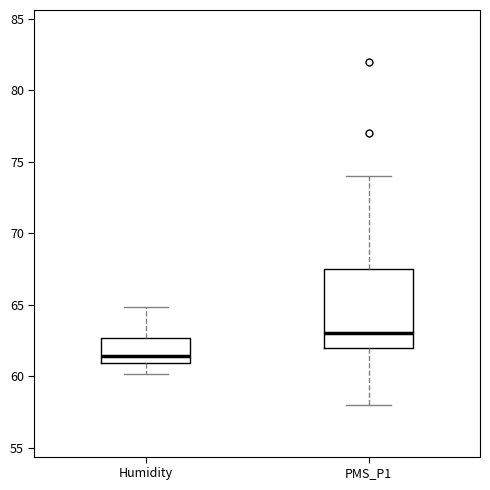

Which box's median line is the highest?

PMS_P1